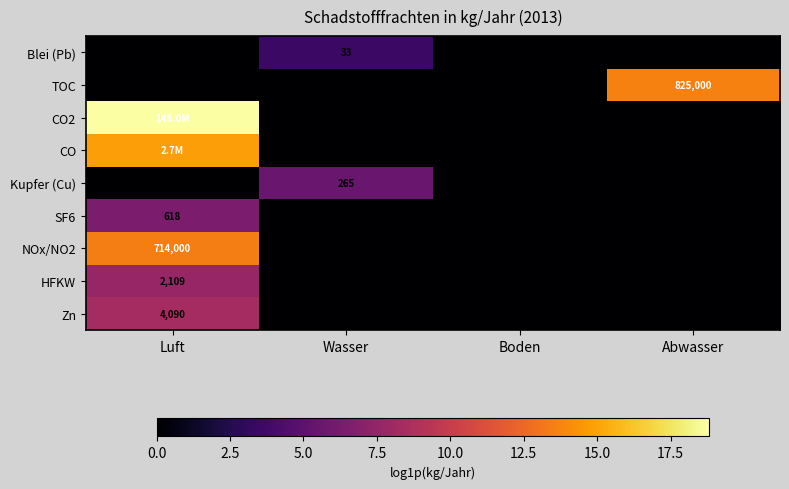

Which label corresponds to the largest value in the chart?

Luft